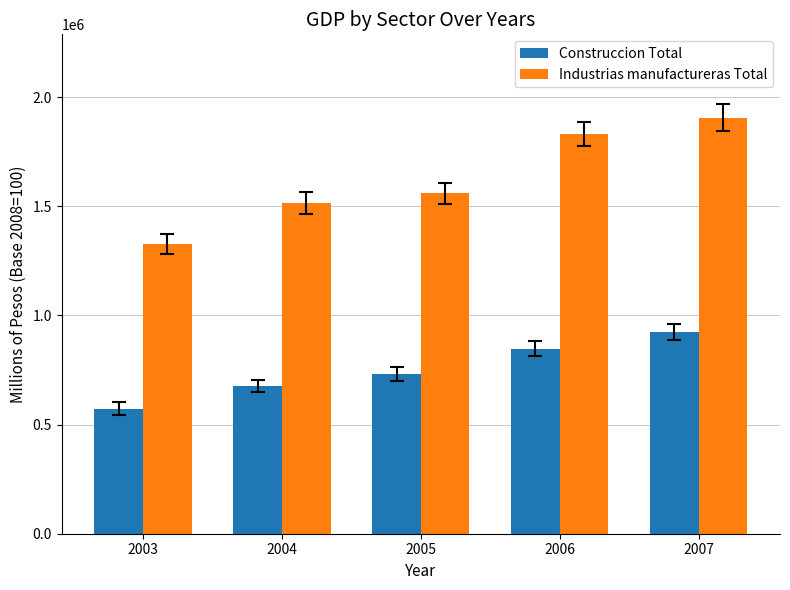

What is the smallest value displayed?

573494.3